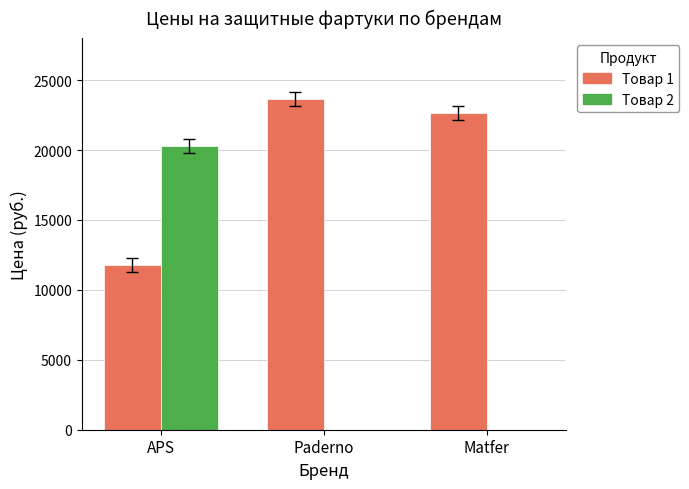

Which series changed the most between APS and Matfer?

Товар 2